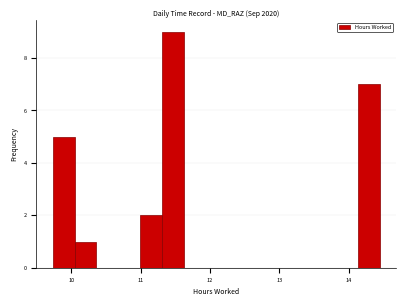

Around what value on the x-axis is the tallest bar? Give the approximate position of its centre, as read against the axis.

11.5